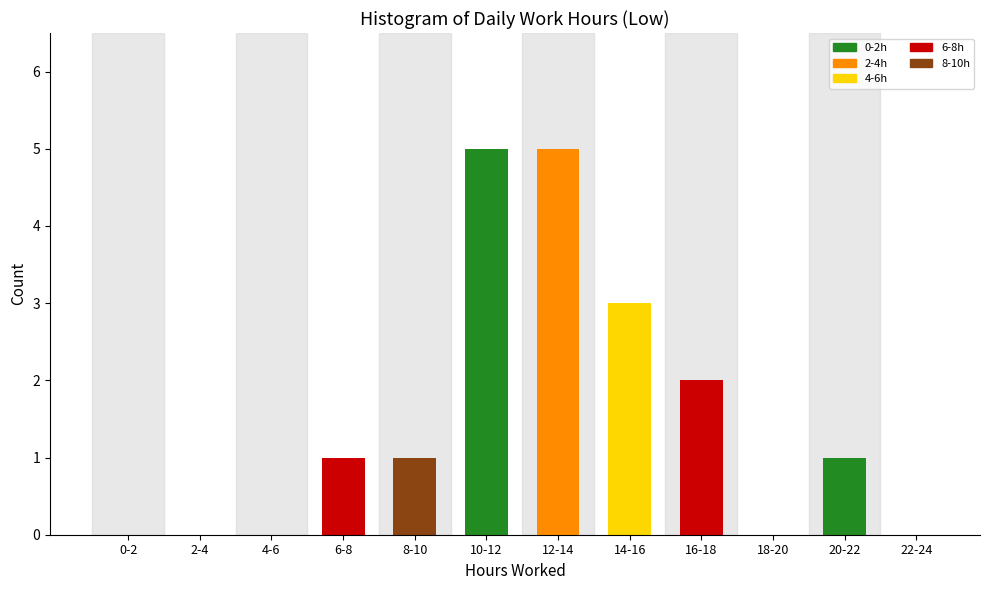

Reading left to right, extract all data points from this chart.

0-2=0	2-4=0	4-6=0	6-8=1	8-10=1	10-12=5	12-14=5	14-16=3	16-18=2	18-20=0	20-22=1	22-24=0